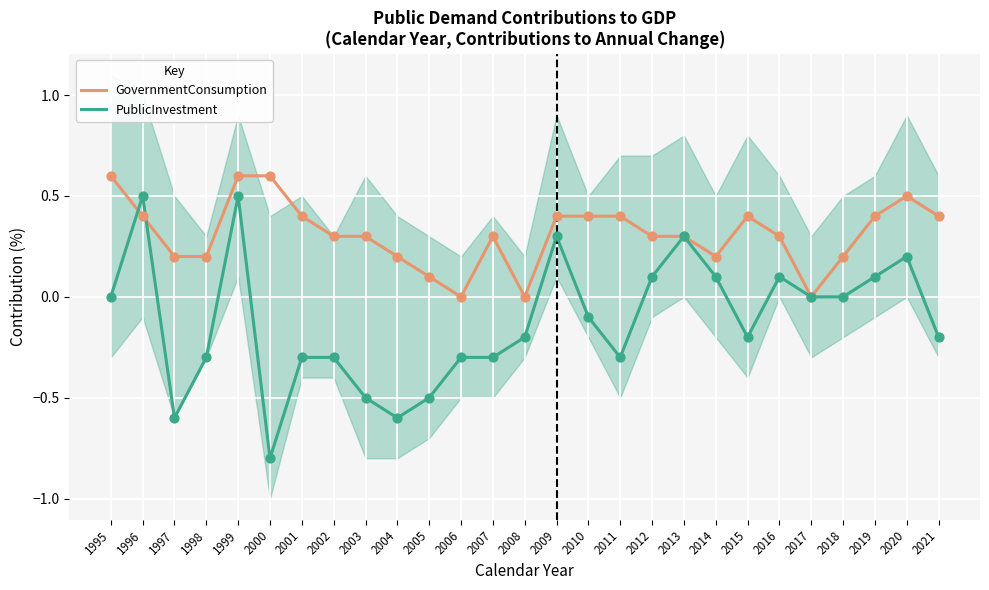

What is the total value across all series at 2020?

0.7